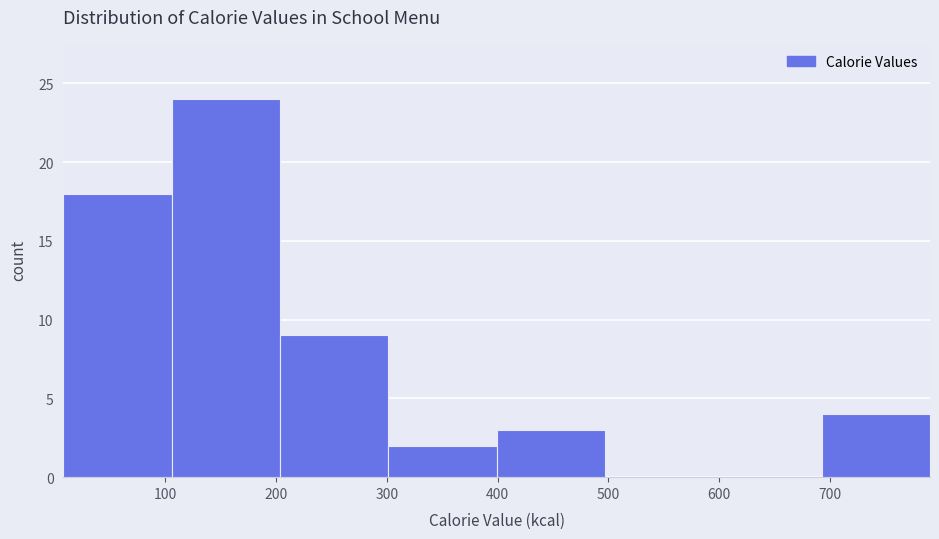

Reading left to right, list every bar in this chart as the range it spans on the x-axis followed by its height. Neither the bar edges nor the heights are printed on the chart, so give them approximately, as read against the axes.

10 to 110: 18
110 to 200: 24
200 to 300: 9
300 to 400: 2
400 to 500: 3
500 to 590: 0
590 to 690: 0
690 to 790: 4